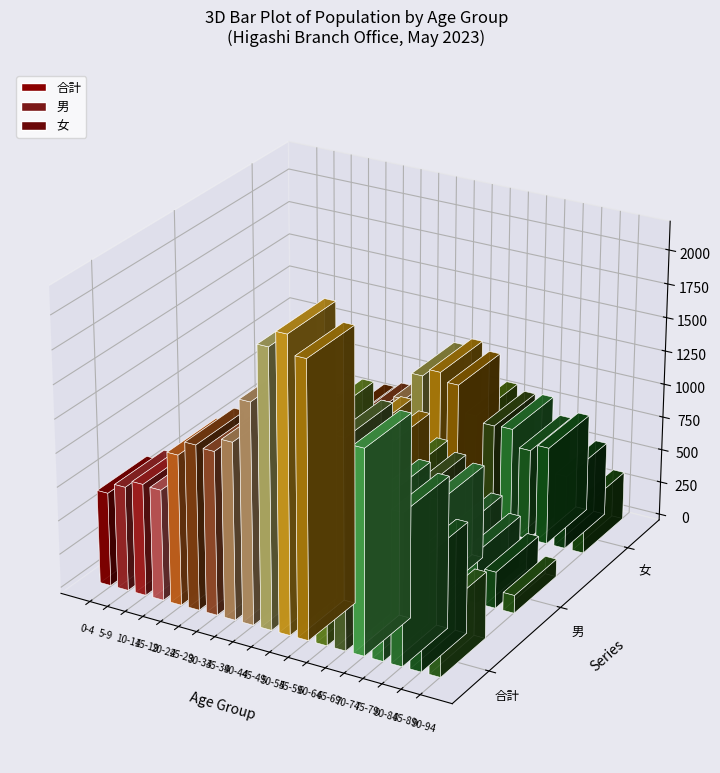

Between 8 and 15, which series saw the biggest shift?

合計